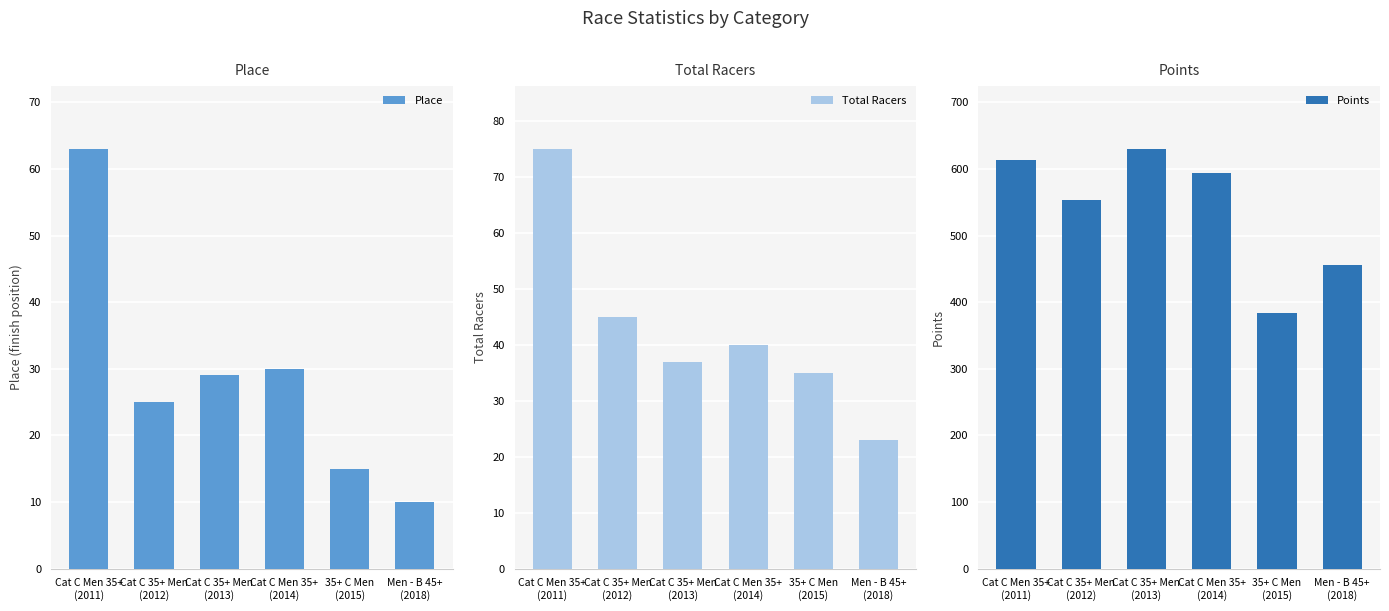

At which label does Points first exceed 593?

Cat C Men 35+
(2011)